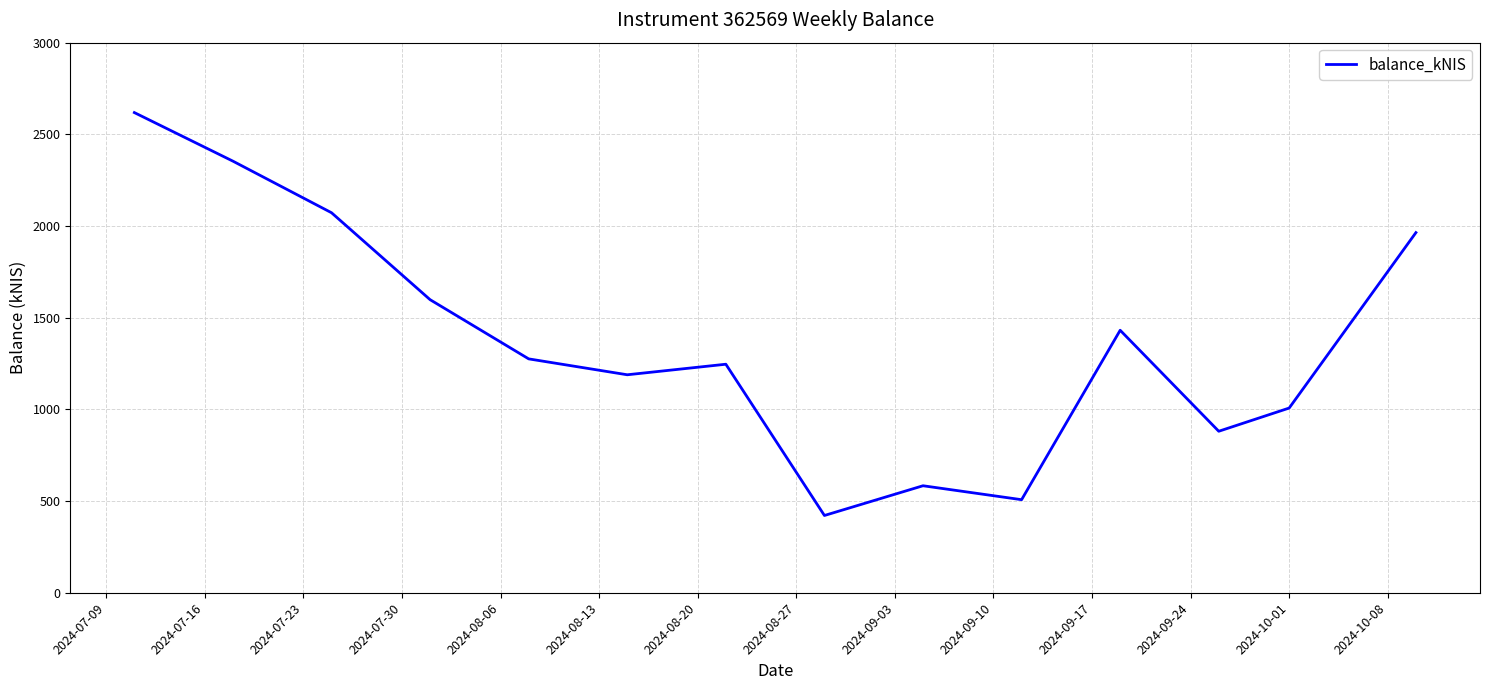

How many lines are shown in the chart?

1